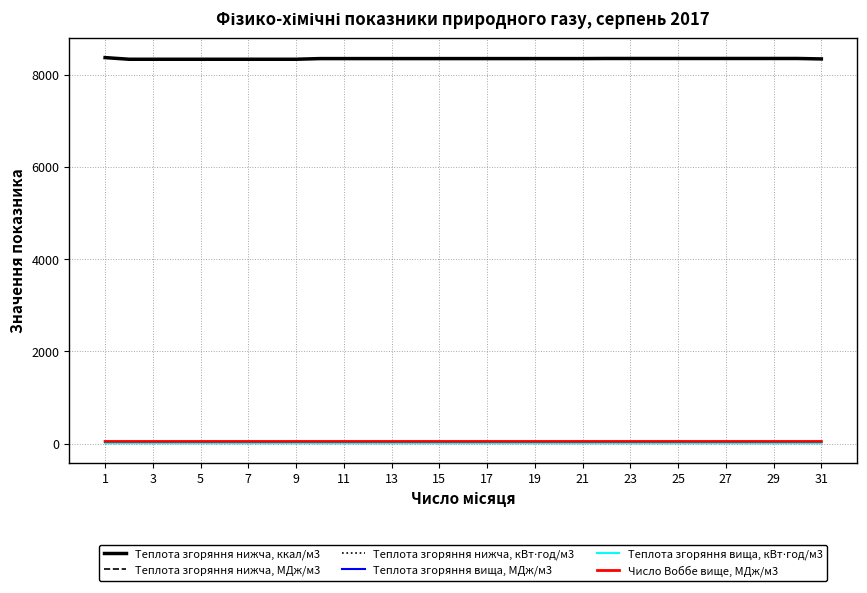

True or false: Теплота згоряння нижча, ккал/м3 and Число Воббе вище, МДж/м3 cross at least once.

False